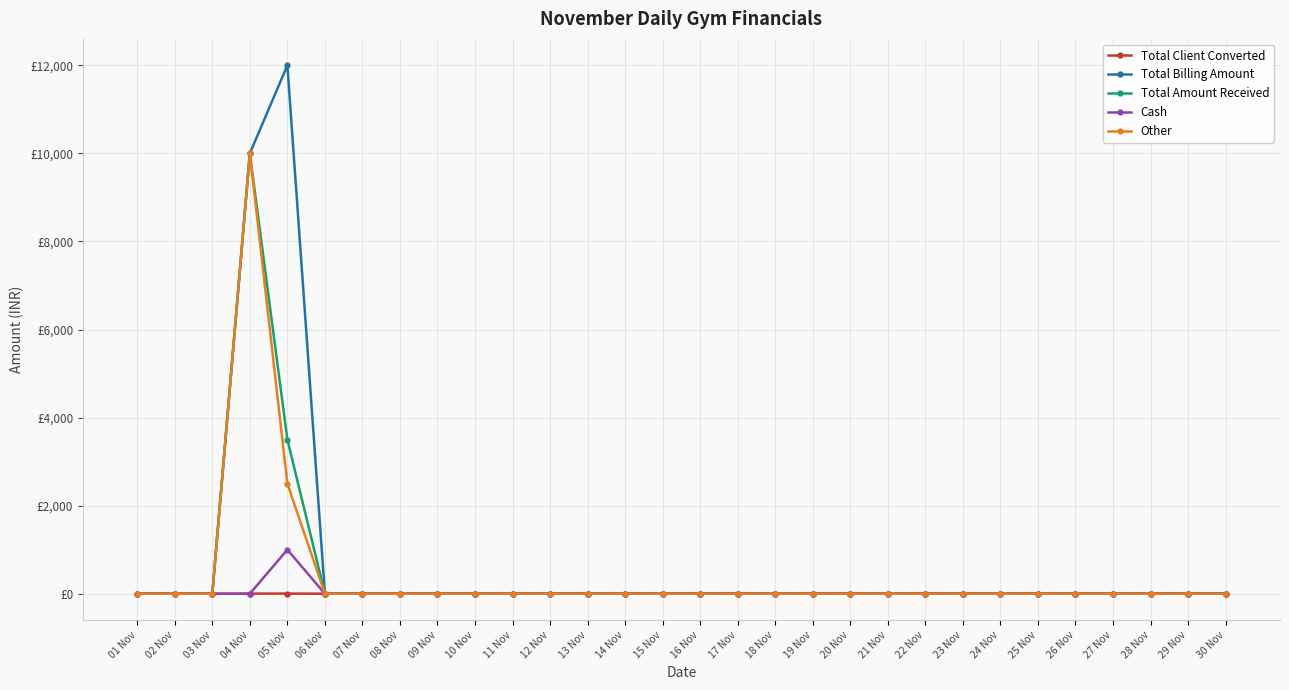

Which label corresponds to the smallest value in the chart?

01 Nov